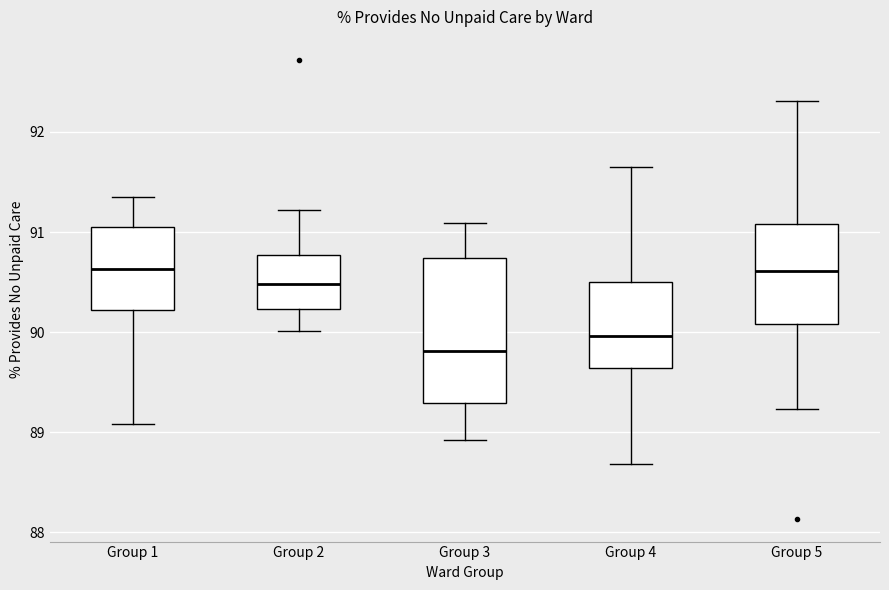

Where is the upper edge of the box for Group 3 on the y-axis? The values are not printed on the chart, so give them approximately, as read against the axis.

90.7